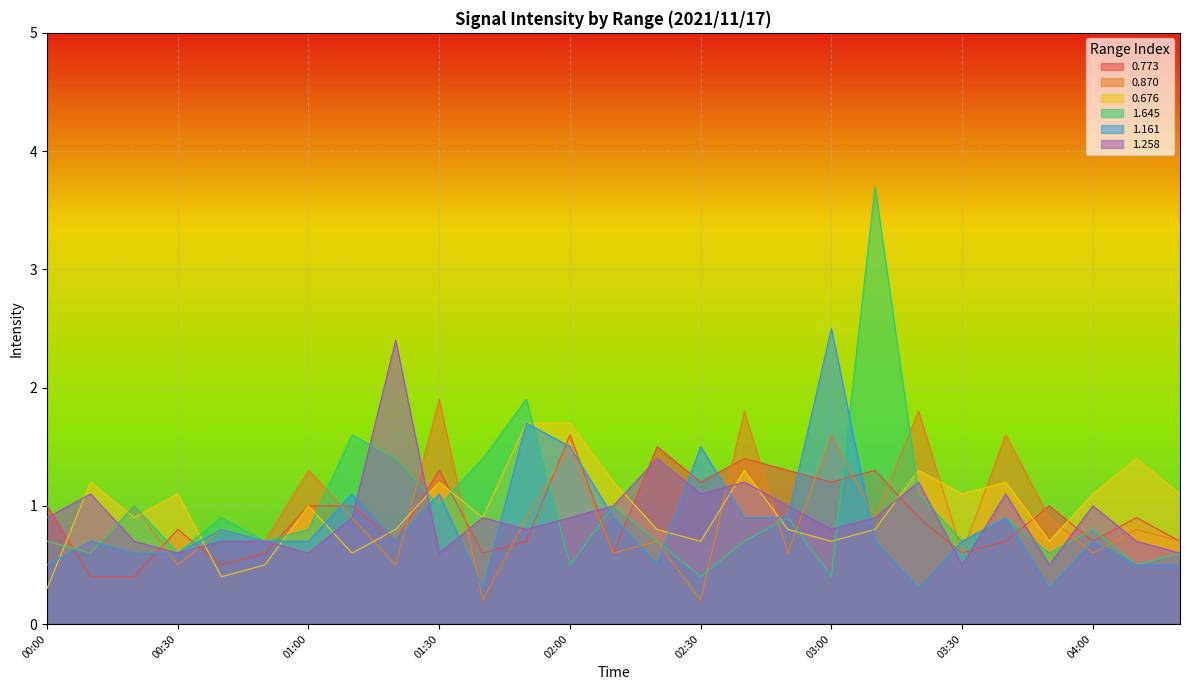

How many lines are shown in the chart?

6